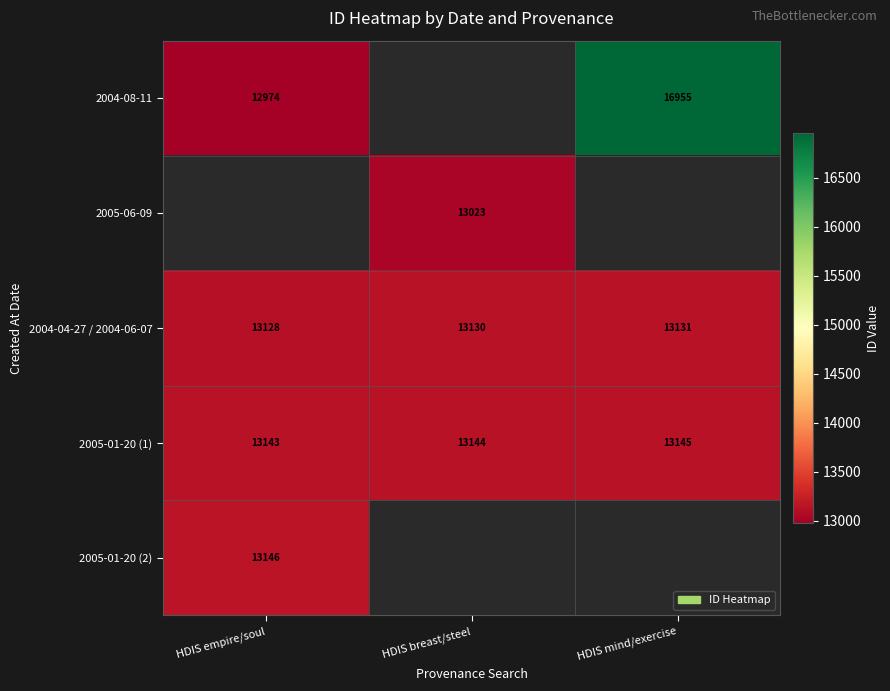

Where is 2004-04-27 / 2004-06-07 nearest to the value 13129?

HDIS empire/soul